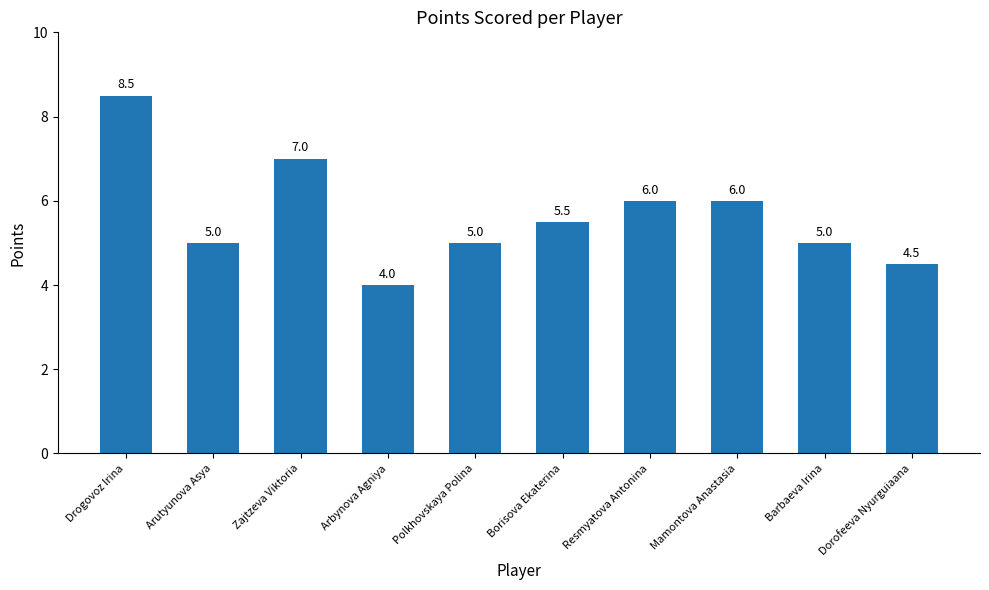

Reading right to left, list all the values displayed in this chart.

Dorofeeva Nyurguiaana=4.5	Barbaeva Irina=5.0	Mamontova Anastasia=6.0	Resmyatova Antonina=6.0	Borisova Ekaterina=5.5	Polkhovskaya Polina=5.0	Arbynova Agniya=4.0	Zajtzeva Viktoria=7.0	Arutyunova Asya=5.0	Drogovoz Irina=8.5